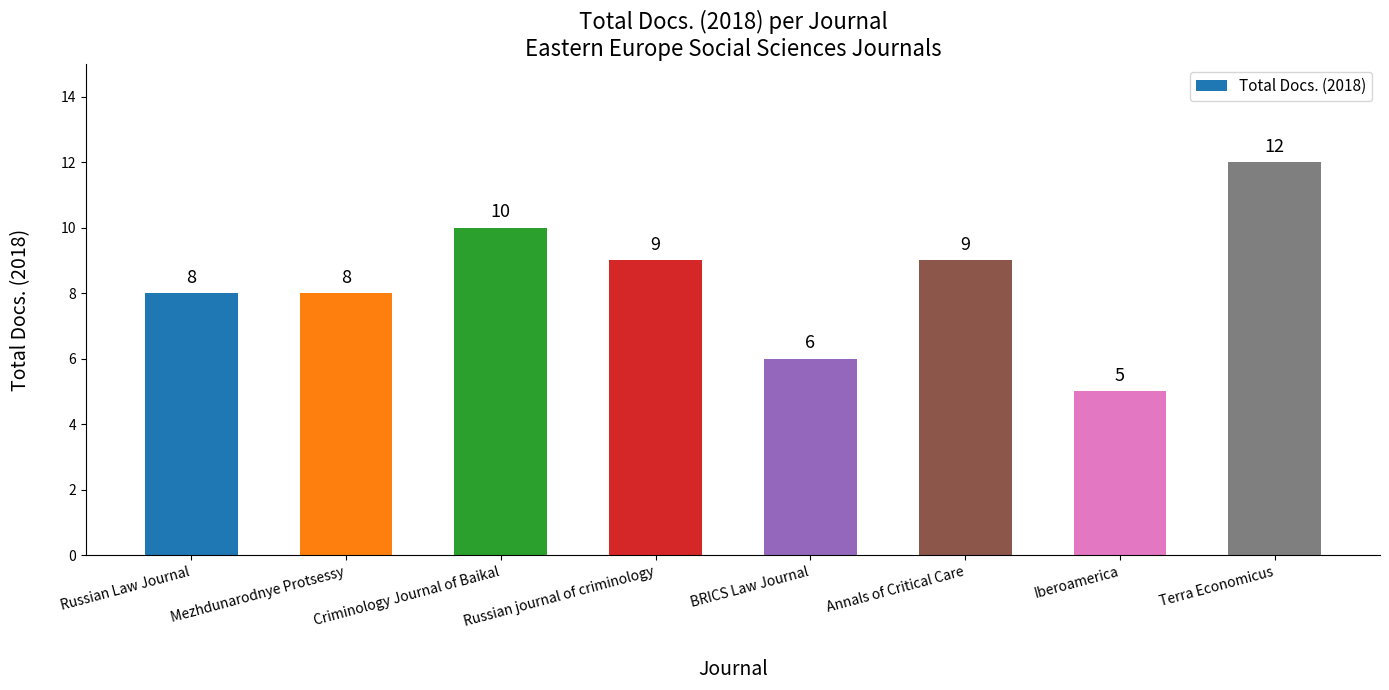

What is the difference between the second highest and minimum values?

5